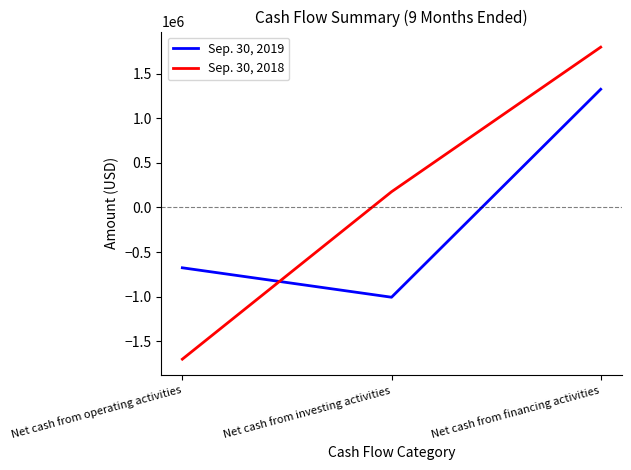

The Sep. 30, 2018 series shows -2339519 at Net cash from operating activities. True or false?

False